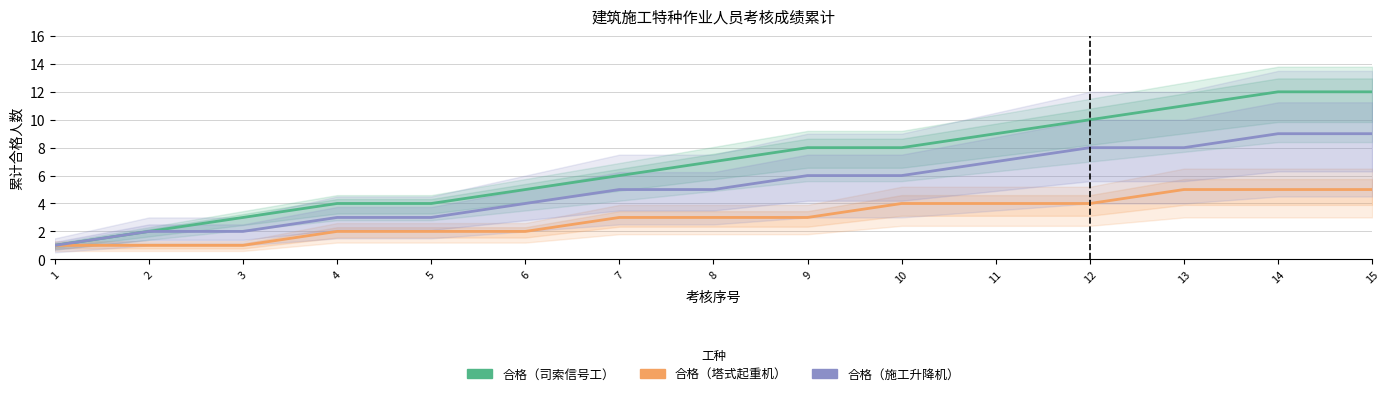

True or false: 合格（施工升降机） and 合格（塔式起重机） intersect in this chart.

False